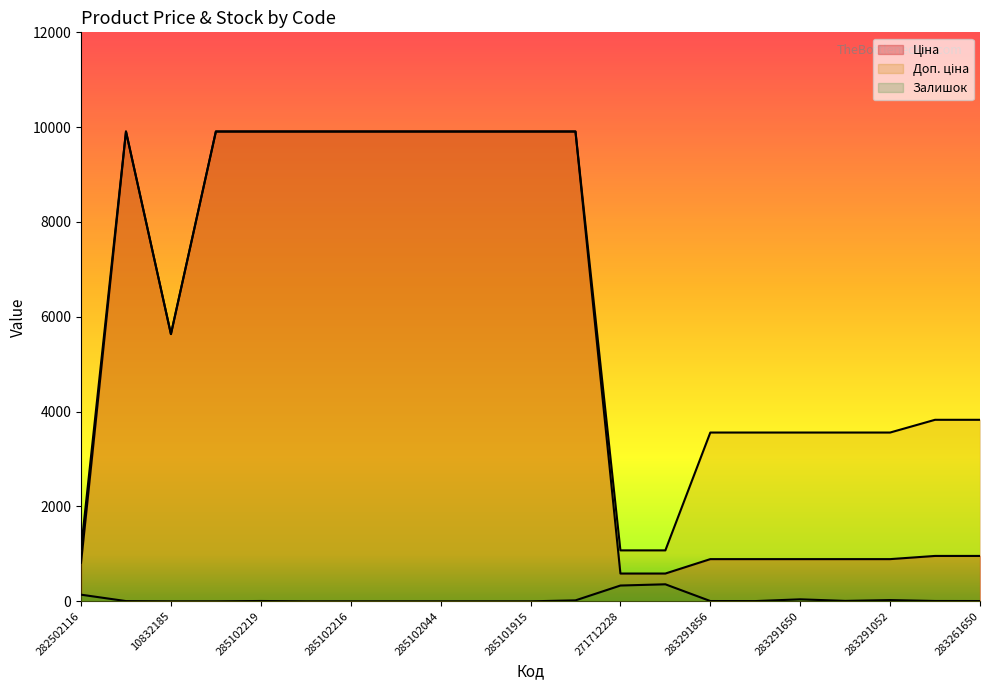

What is the total value across all series at 283291650?

4491.6